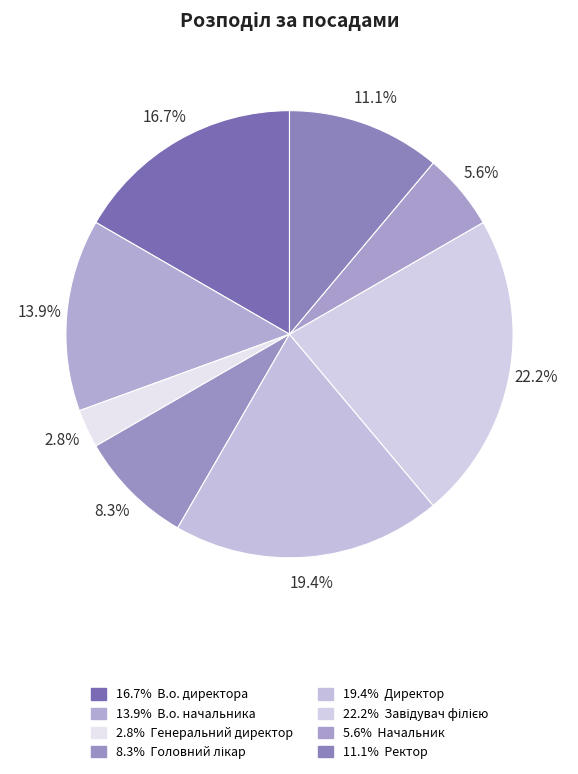

Which category has the smallest portion of the pie?

Генеральний директор